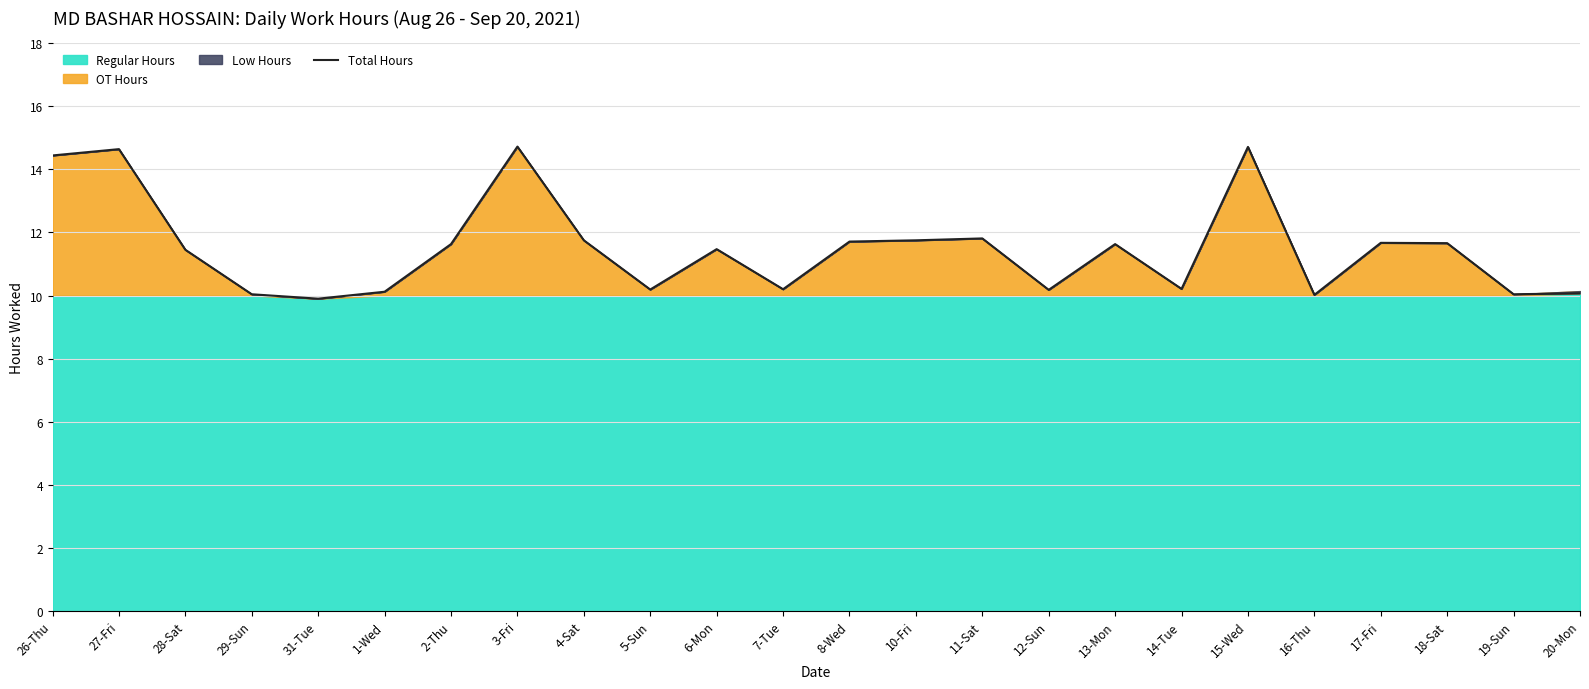

At which category does the chart reach its peak across all series?

3-Fri